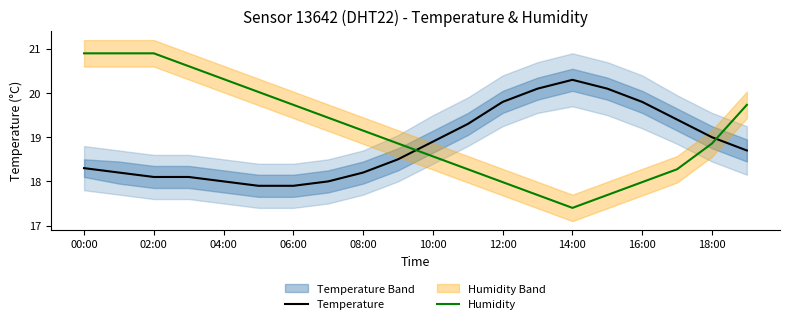

After their last crossing, which series has the higher values: Humidity or Temperature?

Humidity